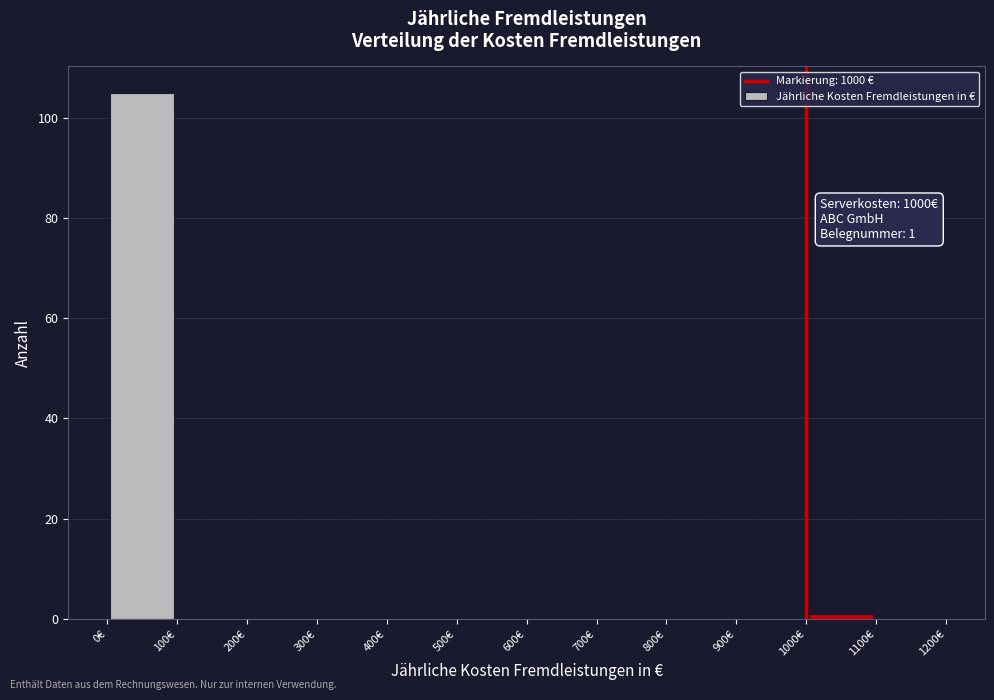

Which range on the x-axis has the tallest bar?

0 to 100